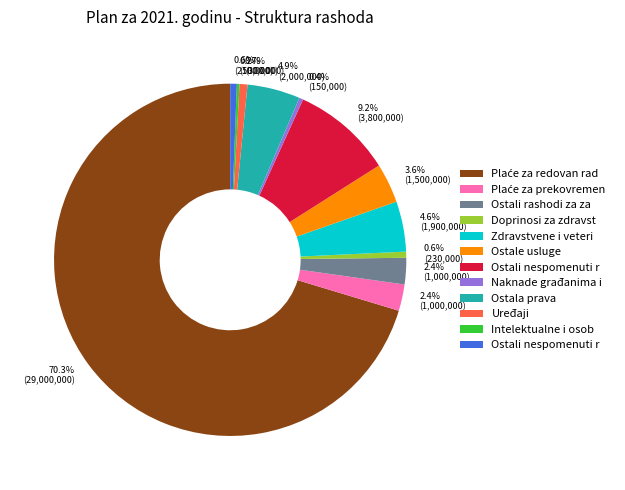

Is there a majority slice in this chart?

Yes